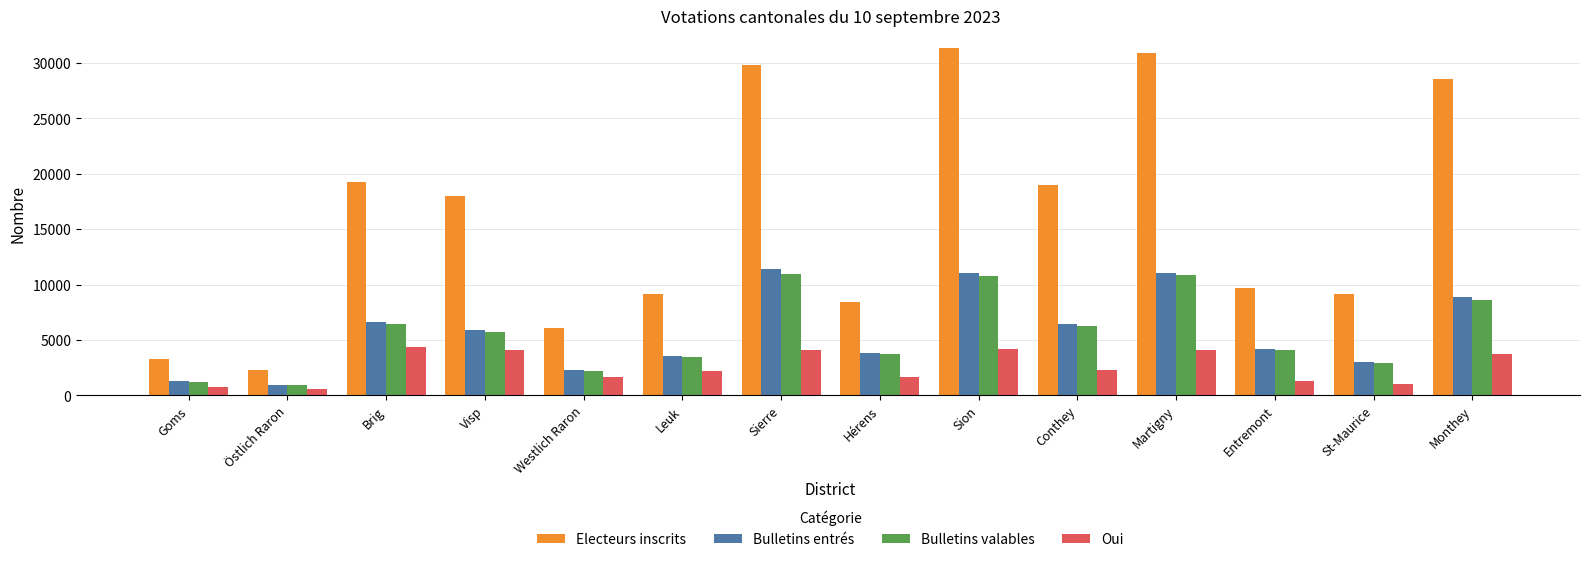

Which series has the largest total across all categories?

Electeurs inscrits